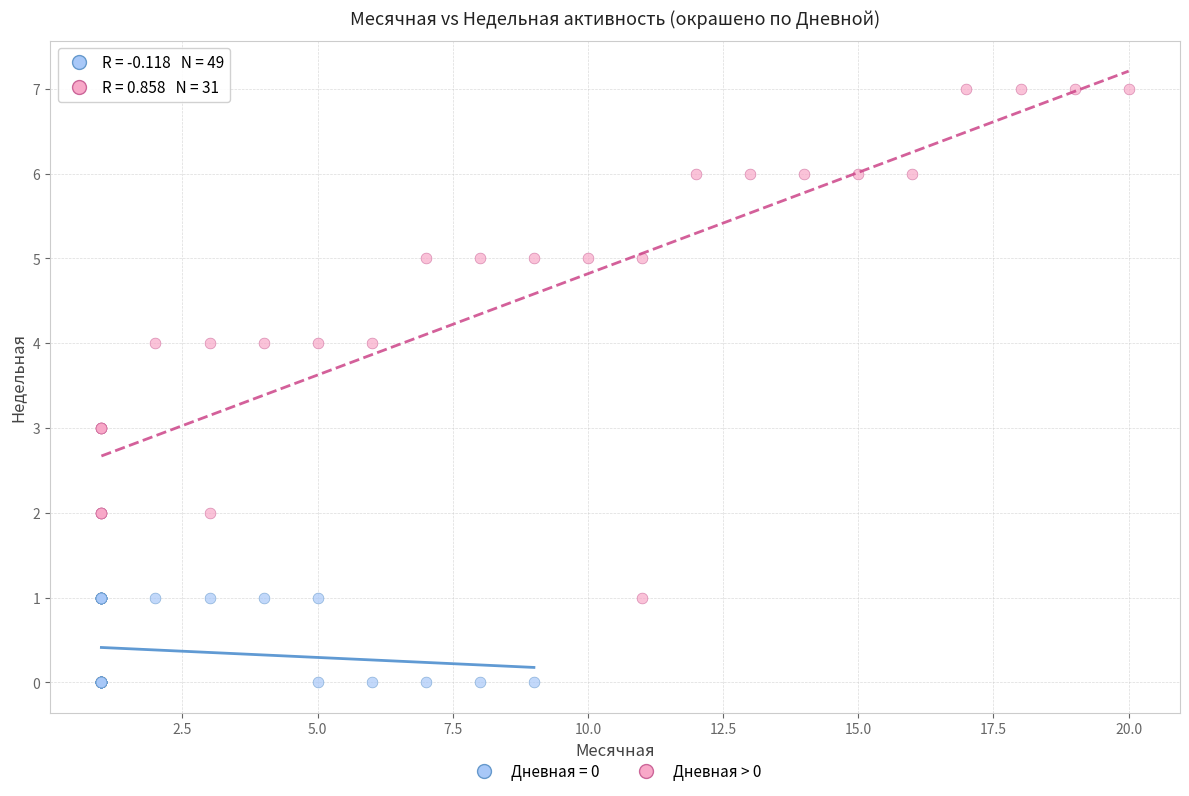

Which series has the widest spread of Y values?

Дневная > 0